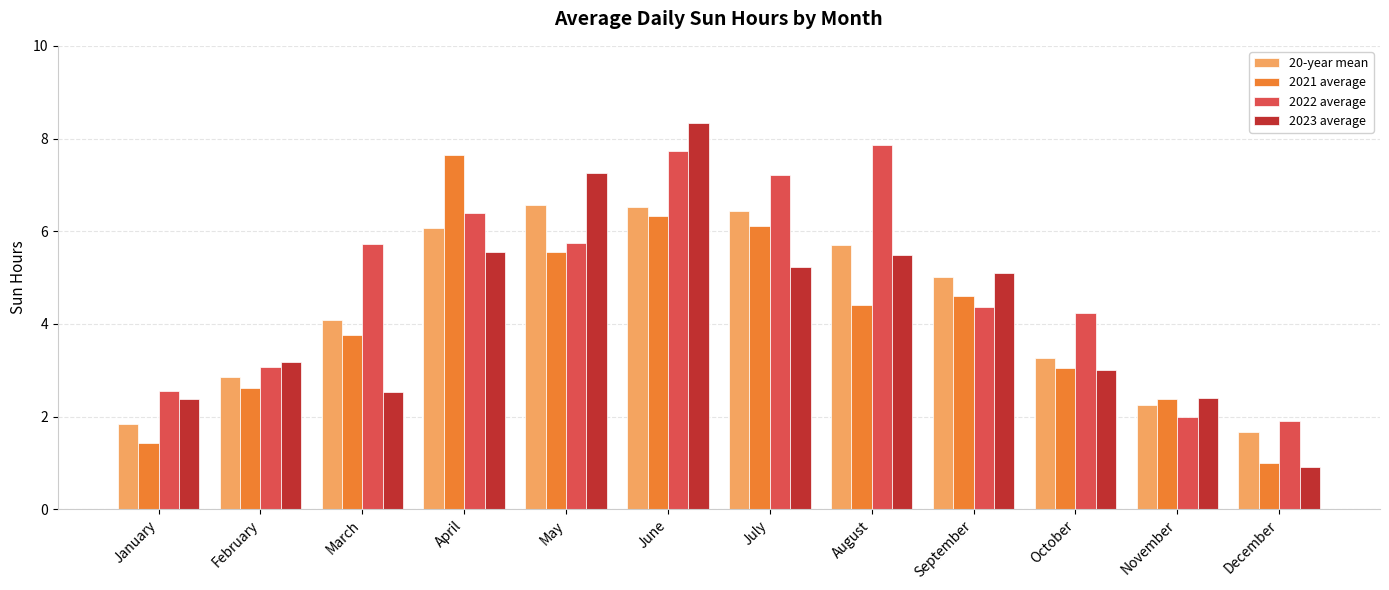

Read the 2023 average value at July.

5.2